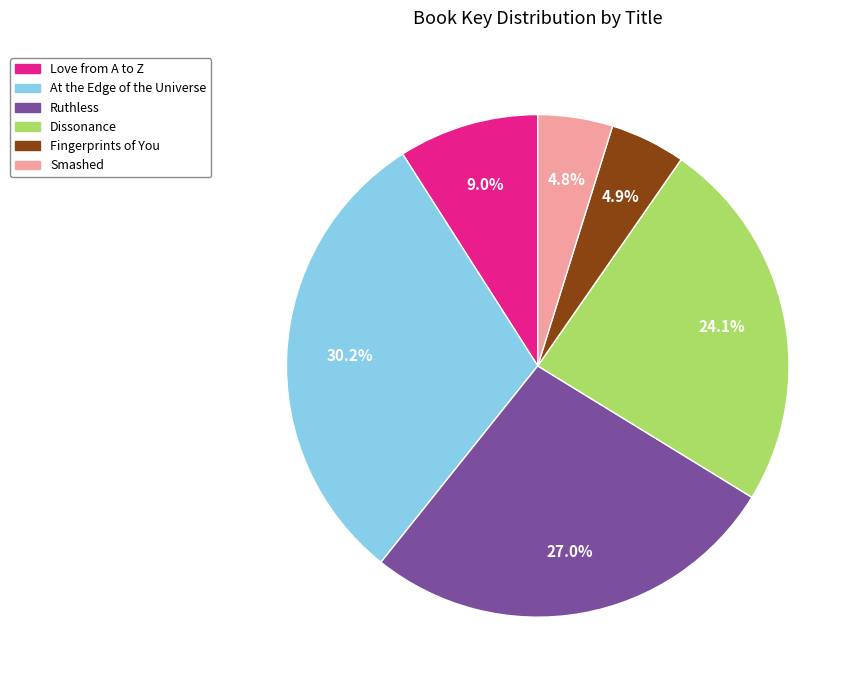

How many segments does this pie chart have?

6